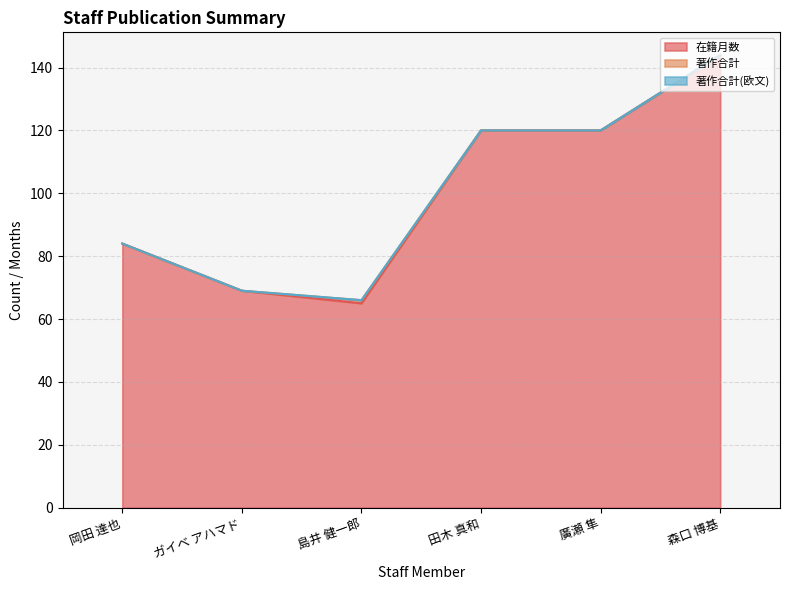

What position from the left is ガイベ アハマド?

2